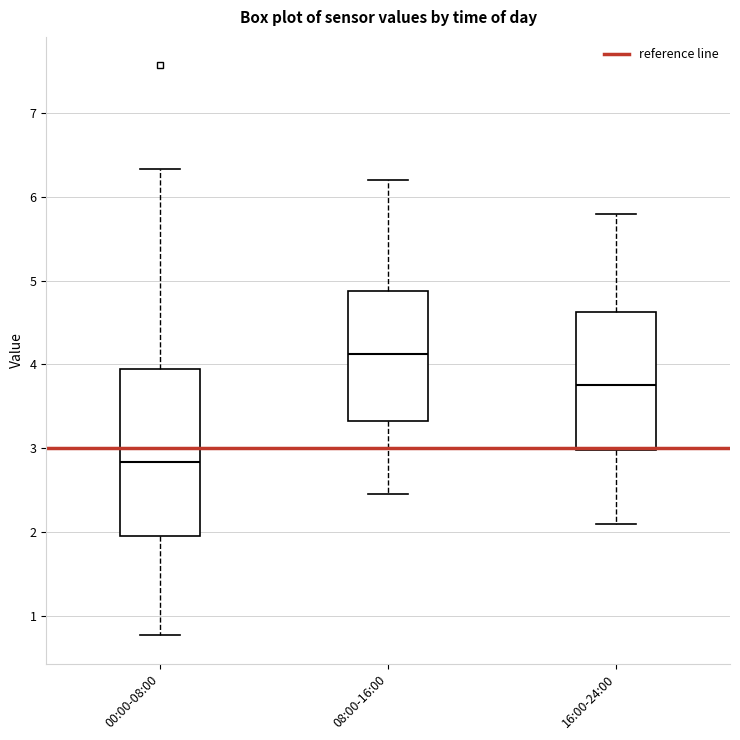

Where does the lower whisker of the box for 16:00-24:00 end on the y-axis? The values are not printed on the chart, so give them approximately, as read against the axis.

2.1